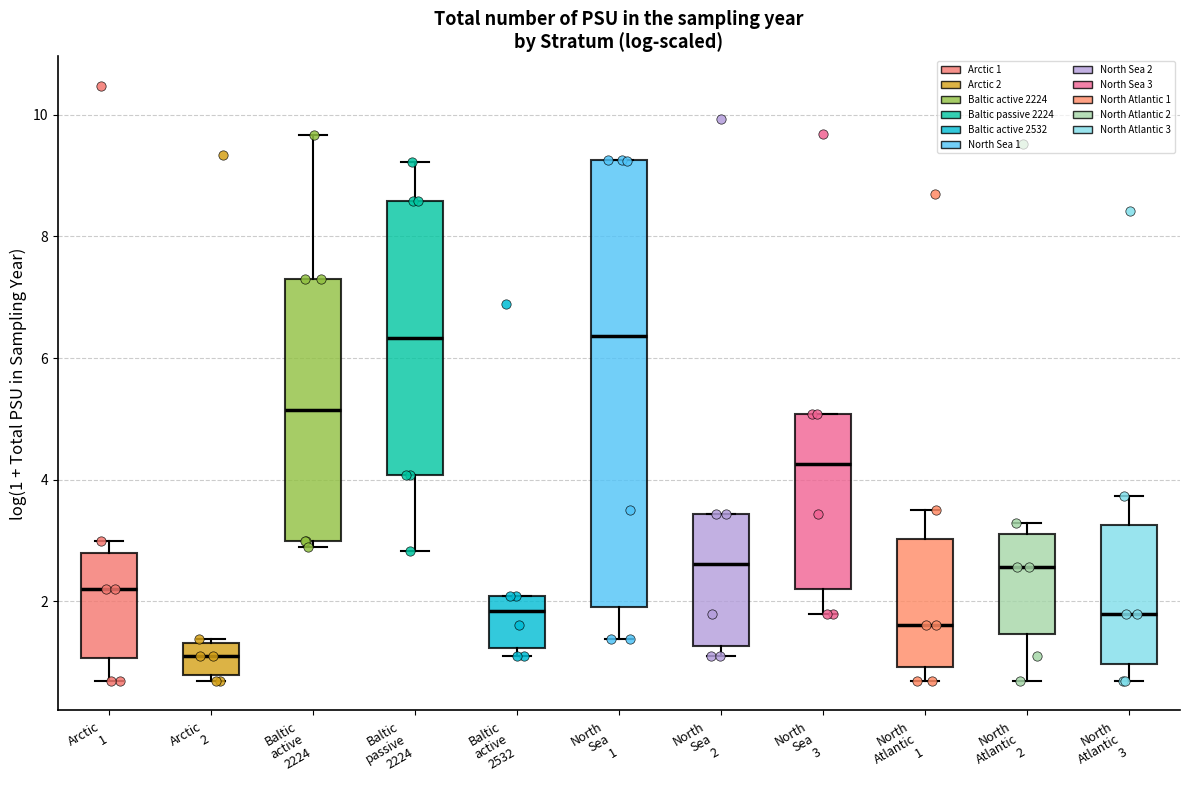

Which box is the tallest, from its lower edge to its upper edge?

North Sea 1